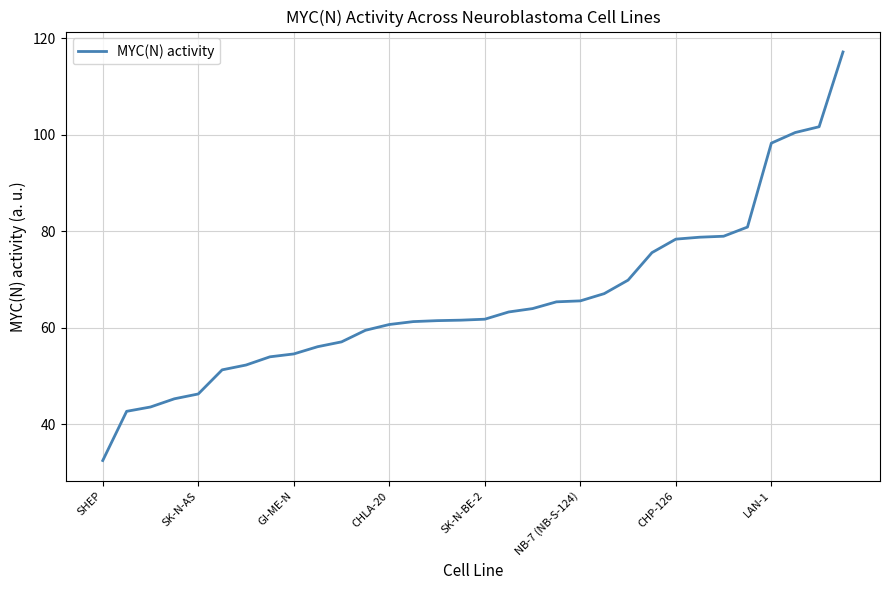

What is the smallest value displayed?

32.5